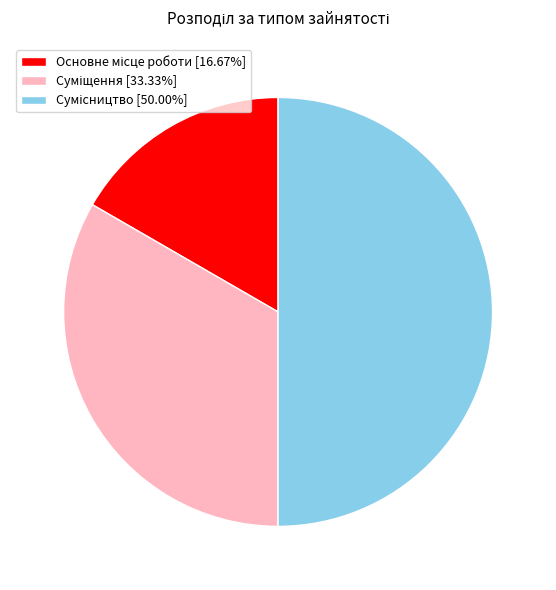

To the nearest percent, what is the average slice percentage?

33%